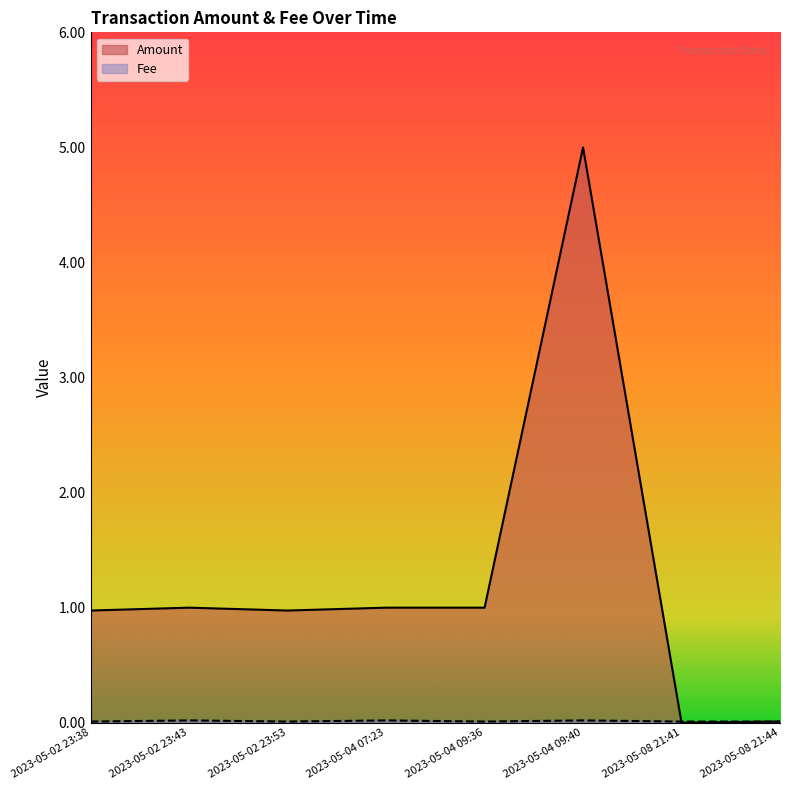

True or false: Amount and Fee intersect in this chart.

True